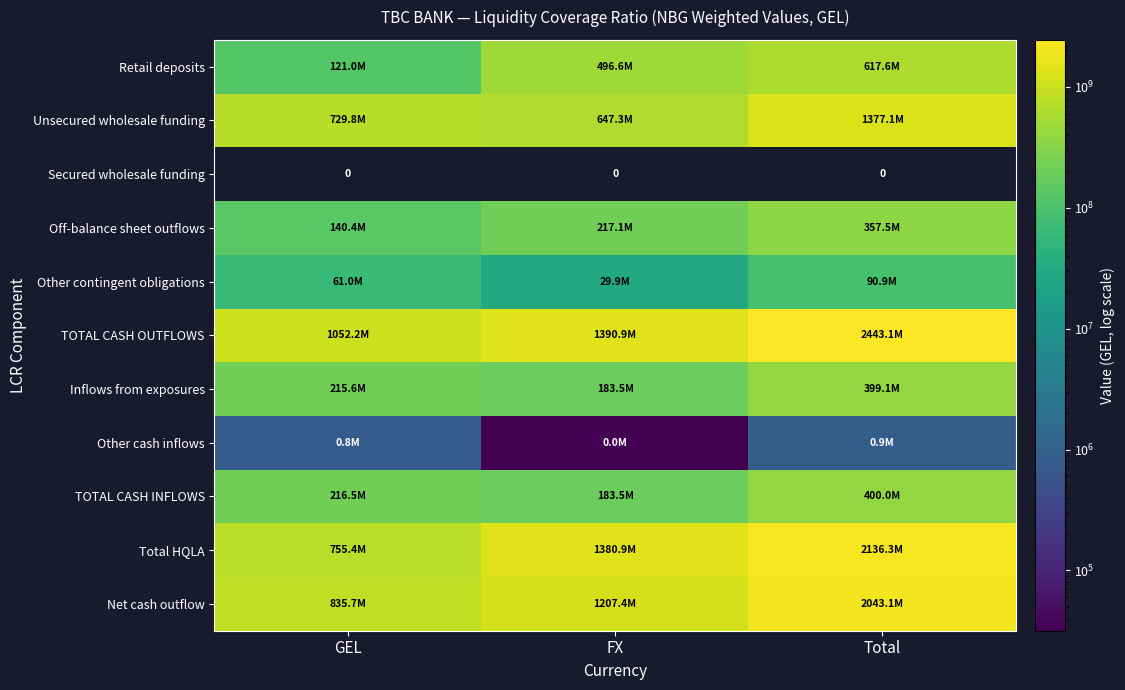

At how many categories does at least one series exceed 449169793?

3